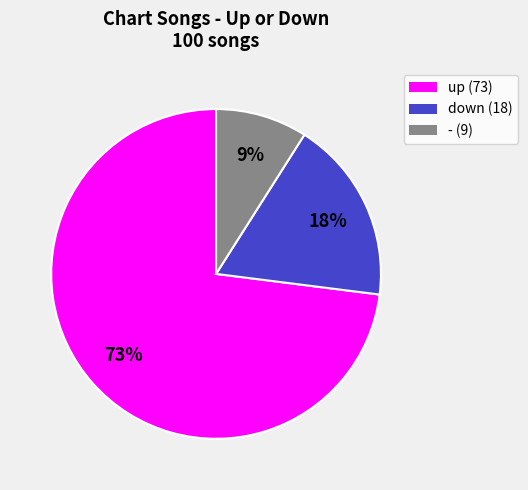

Rank the categories by value from lowest to highest.

-, down, up